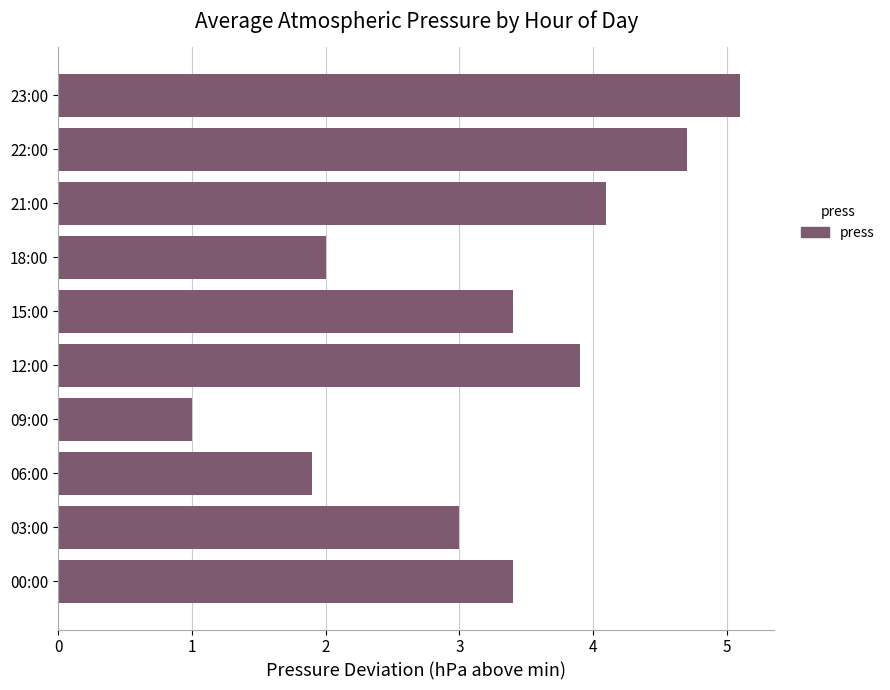

What is the difference between the maximum and minimum values?

4.1